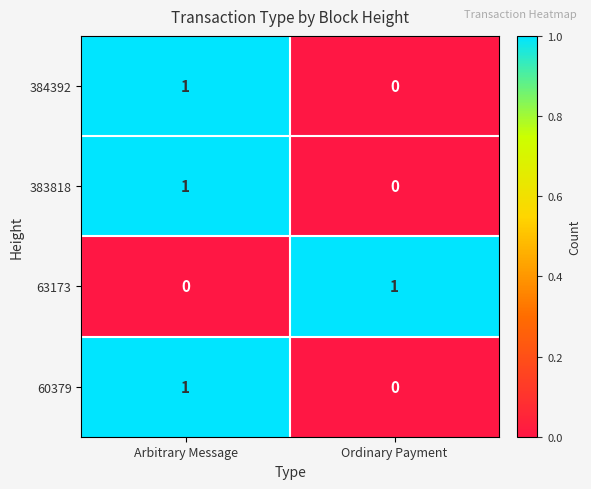

At which category is the sum across all series the highest?

Arbitrary Message